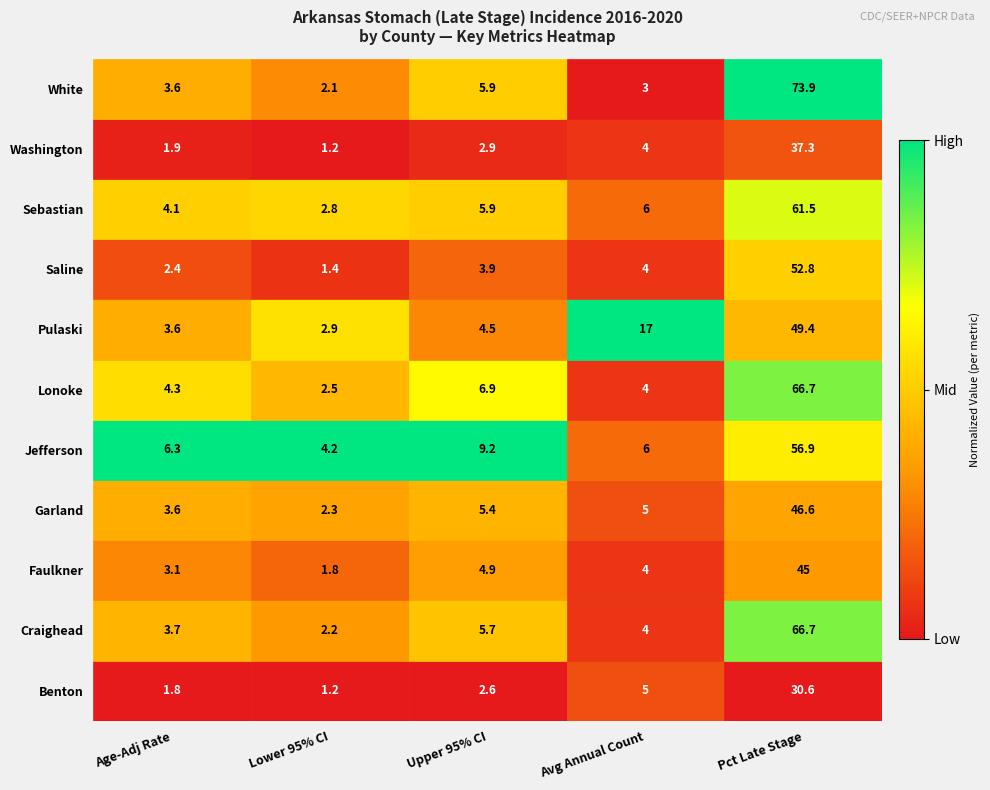

Where does the White series first go above 3?

Age-Adj Rate